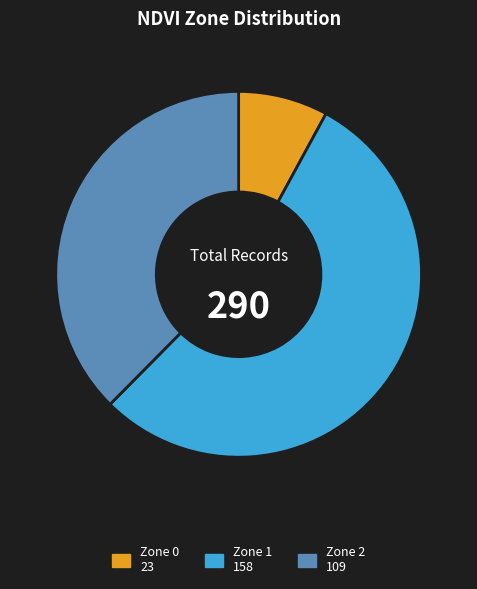

Combined, do Zone 2 and Zone 0 account for over 50%?

No